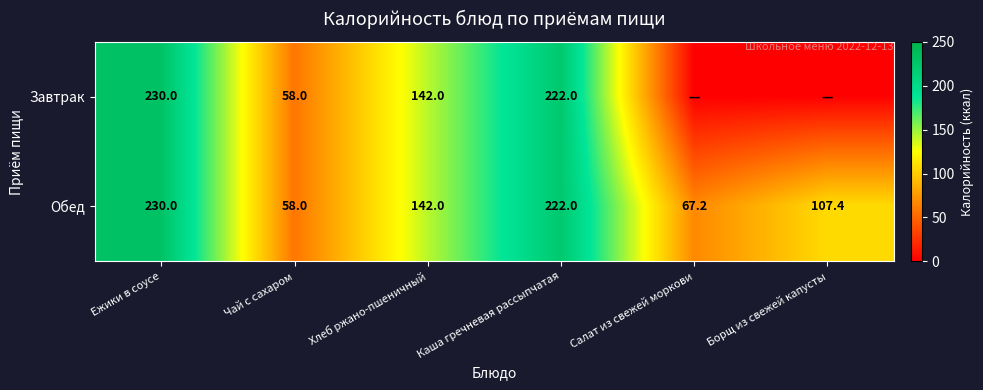

What is the highest value of the Обед series?

230.0